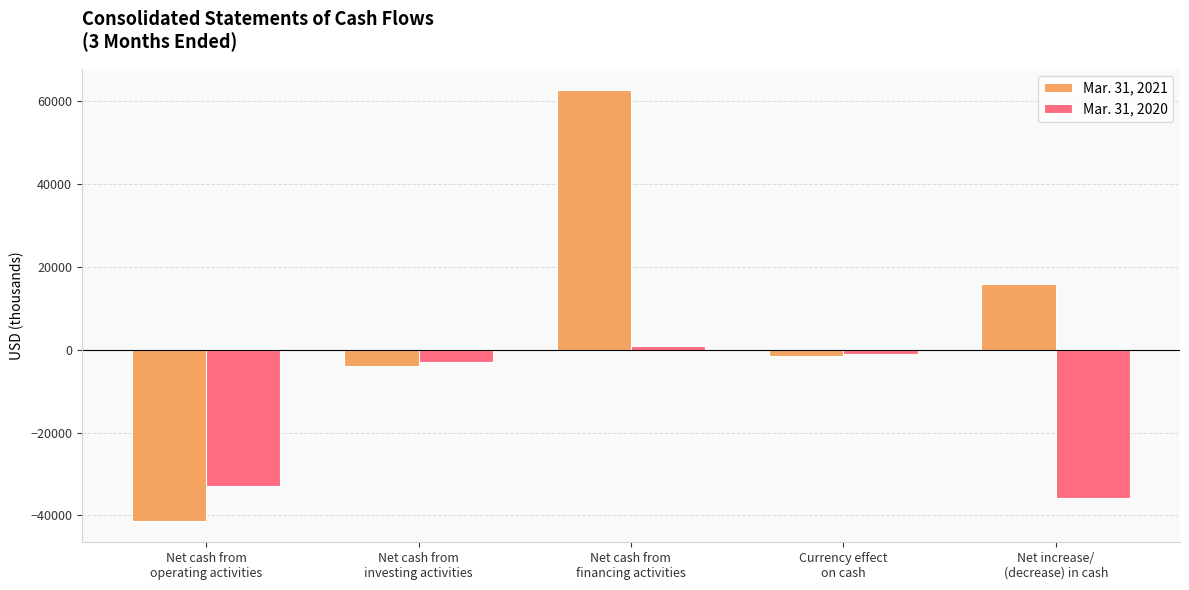

Does the chart contain any negative values?

Yes